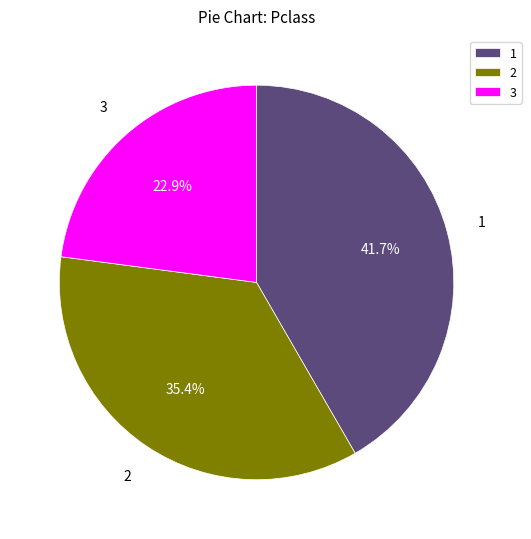

Does 1 represent more than half of the total?

No